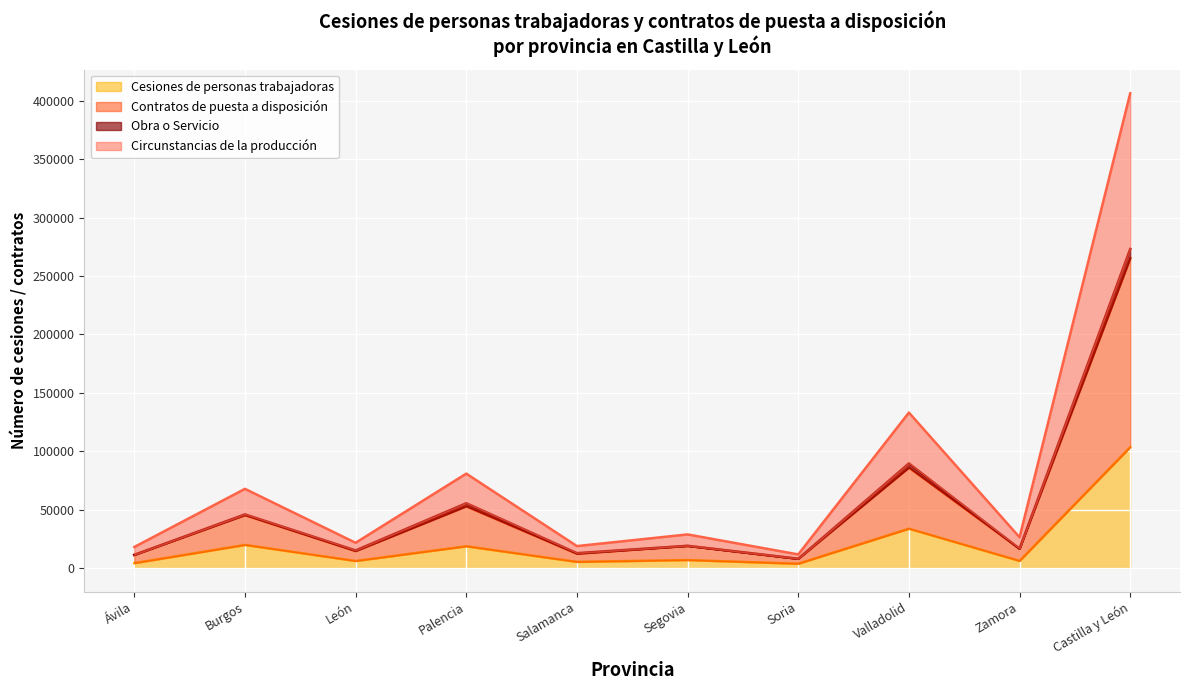

Rank the categories by Cesiones de personas trabajadoras value from lowest to highest.

Soria, Ávila, Salamanca, León, Zamora, Segovia, Palencia, Burgos, Valladolid, Castilla y León